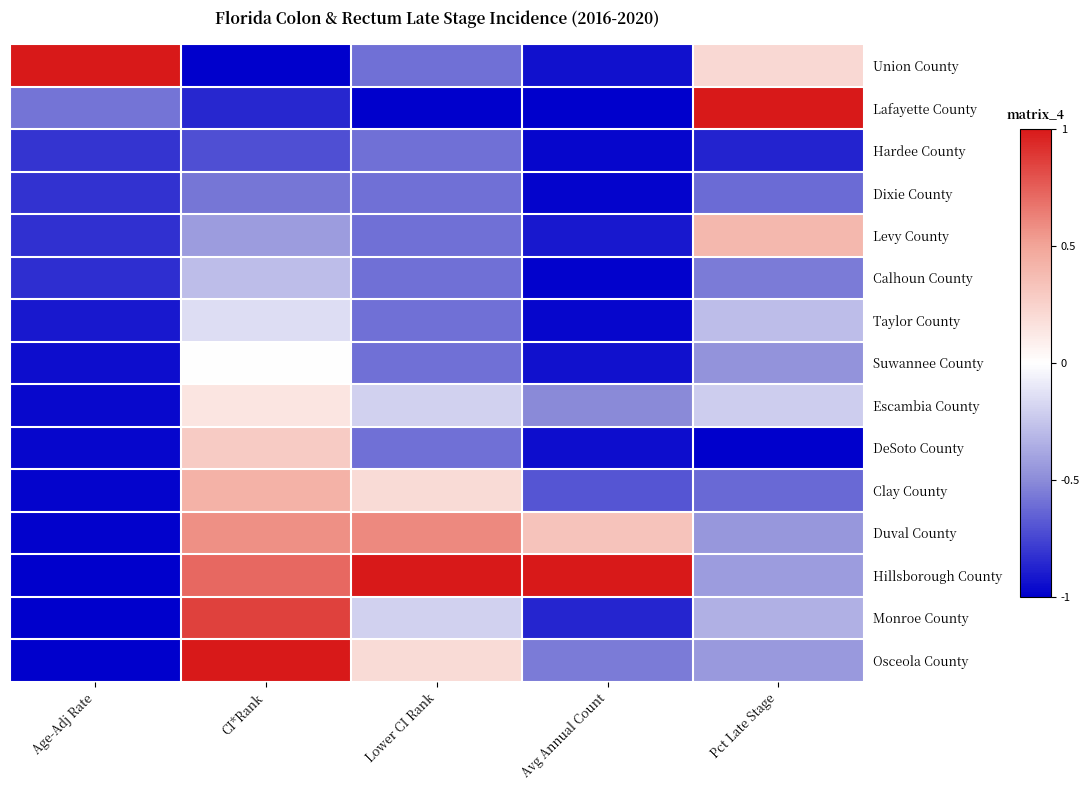

What is the spread (max minus min) of values at CI*Rank?

2.0